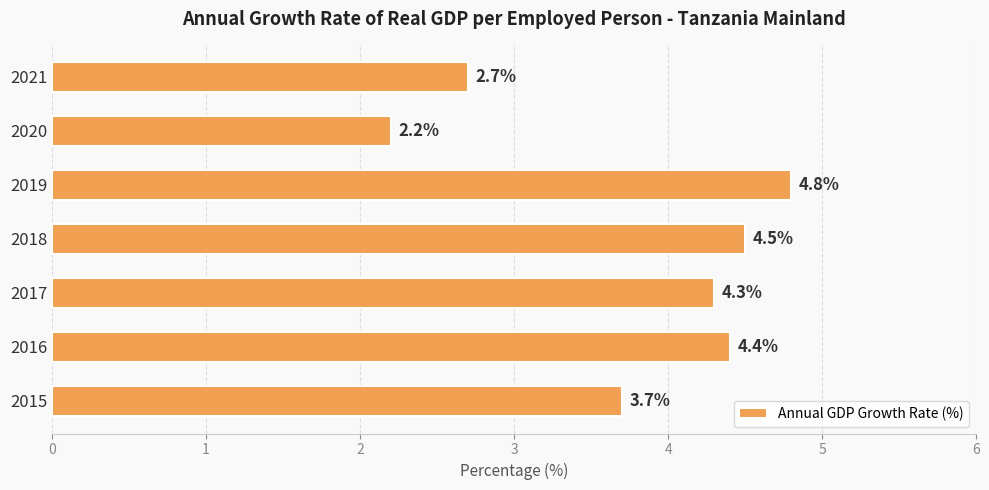

At which label is the value closest to 3?

2021